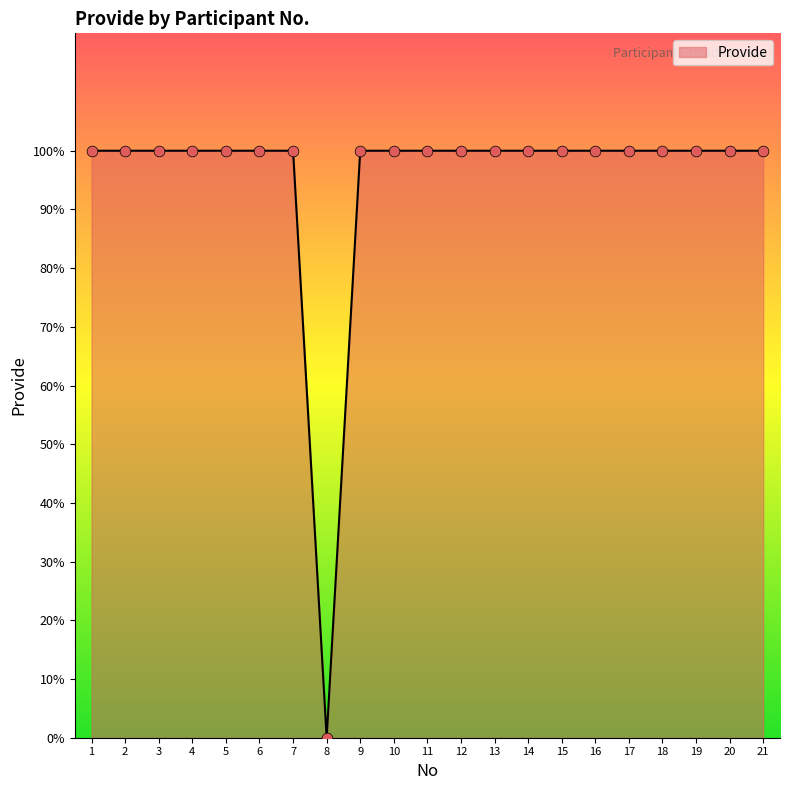

Does the chart have visible grid lines?

No